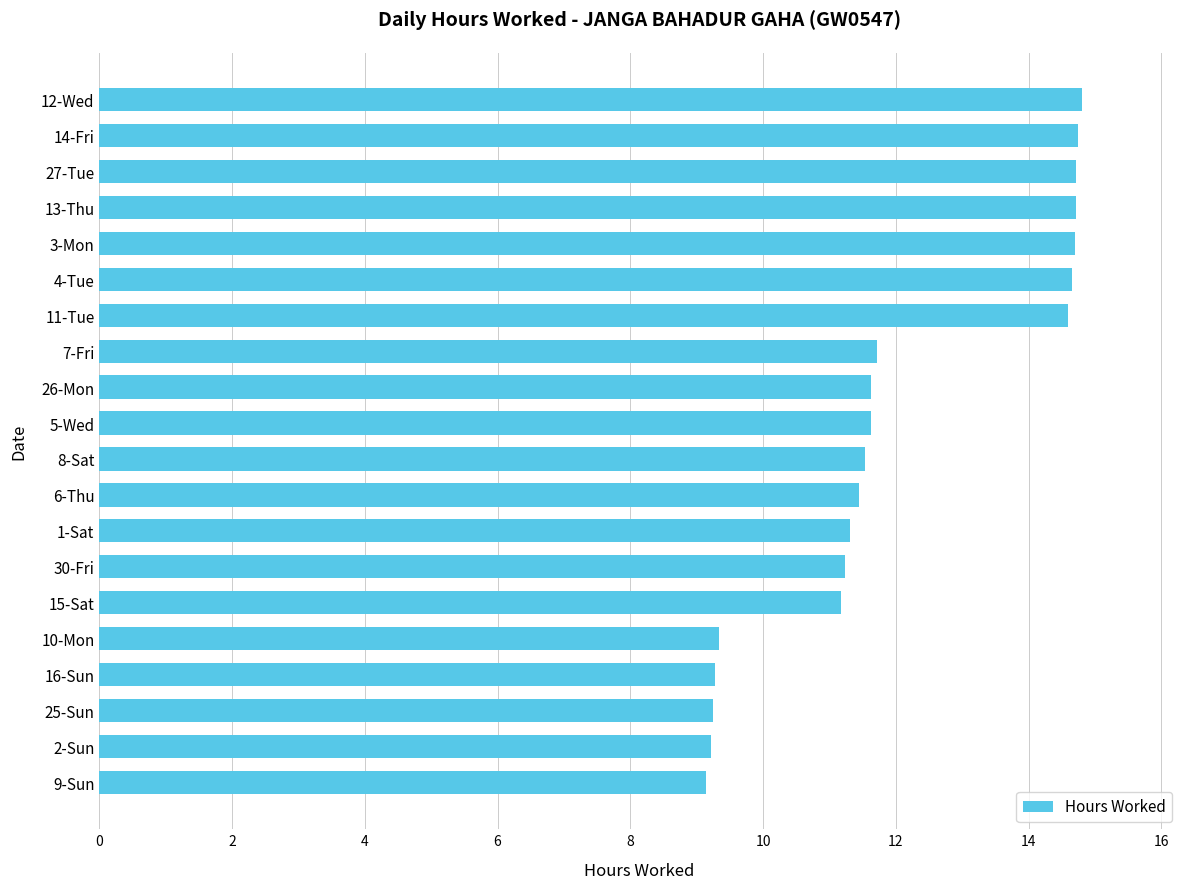

What is the difference between the second highest and second lowest values?

5.5